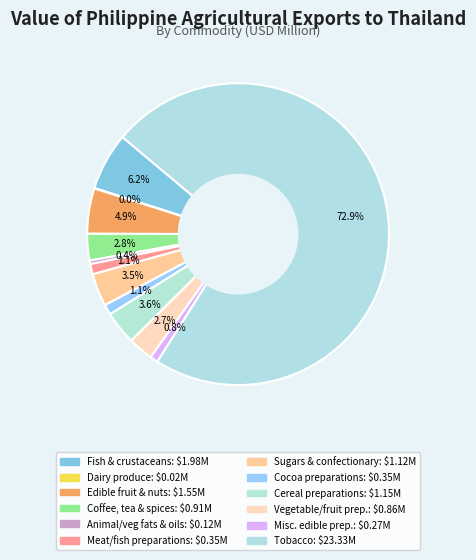

Is there any slice that represents more than half of the pie?

Yes